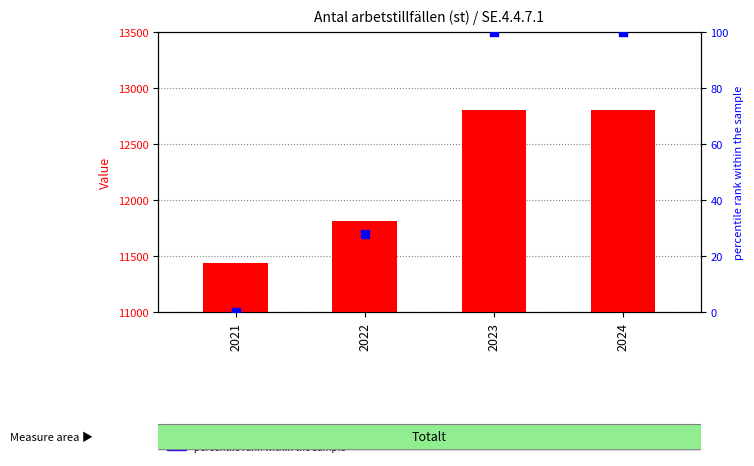

What are all the series names shown in the legend?

count, percentile rank within the sample